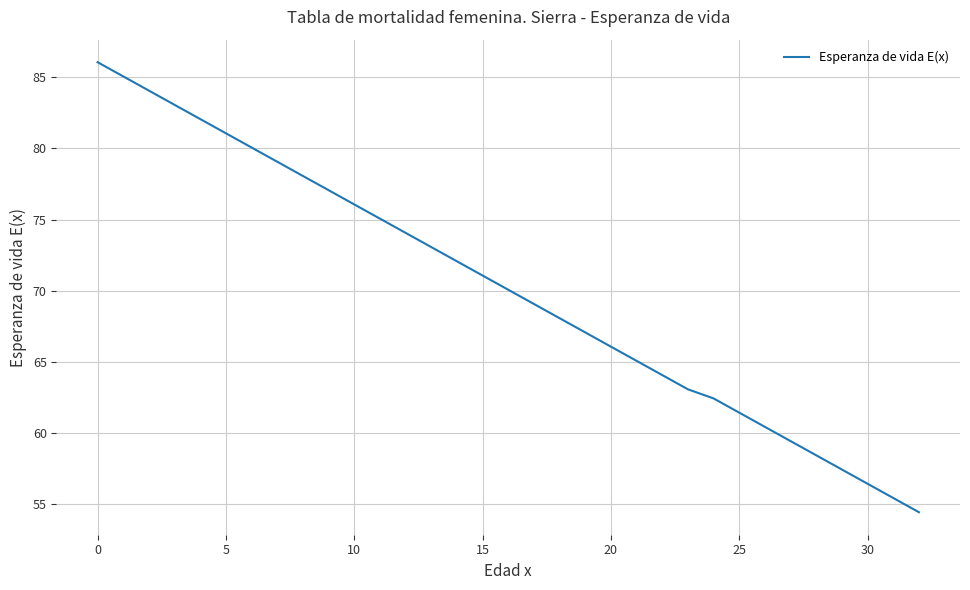

What is the greatest value displayed?

86.1